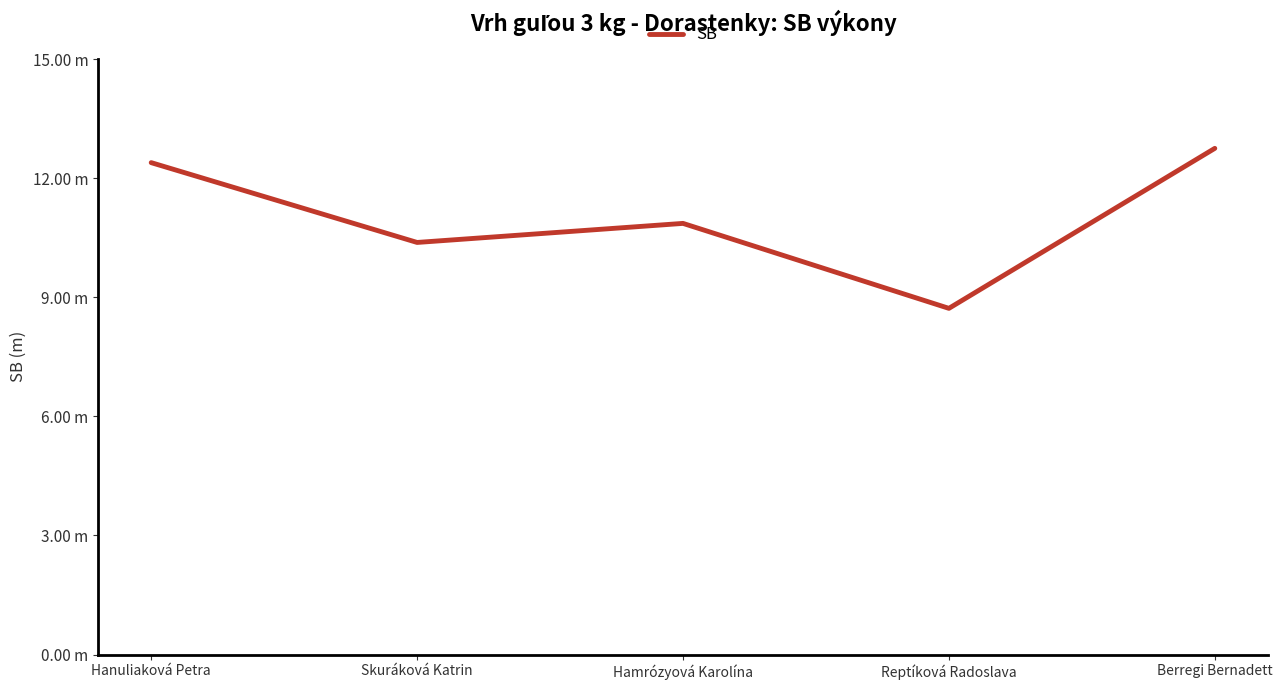

True or false: the data shows 20.7 at Hanuliaková Petra.

False